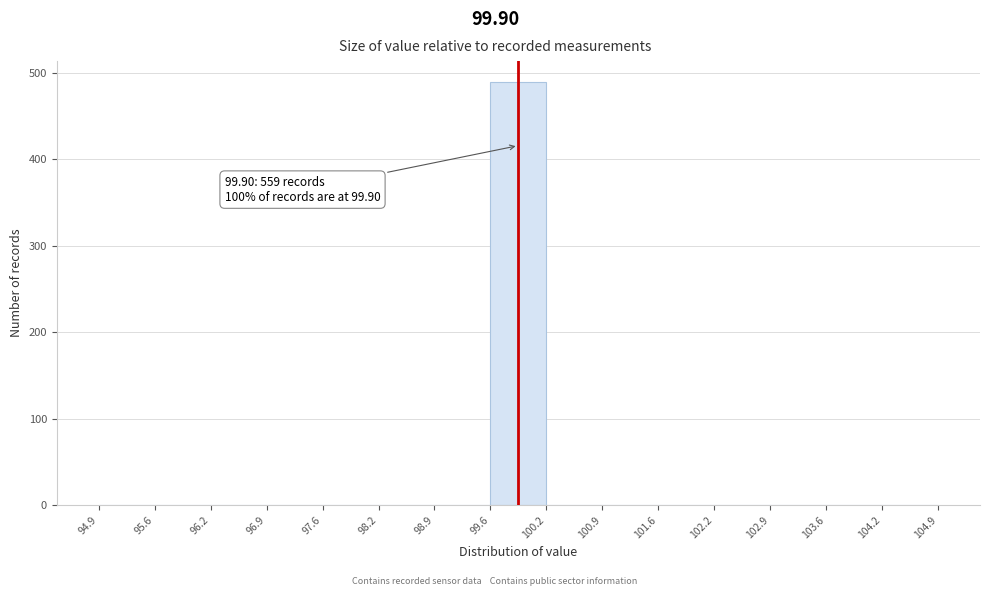

Over which range of the x-axis is the bar tallest?

99.6 to 100.2